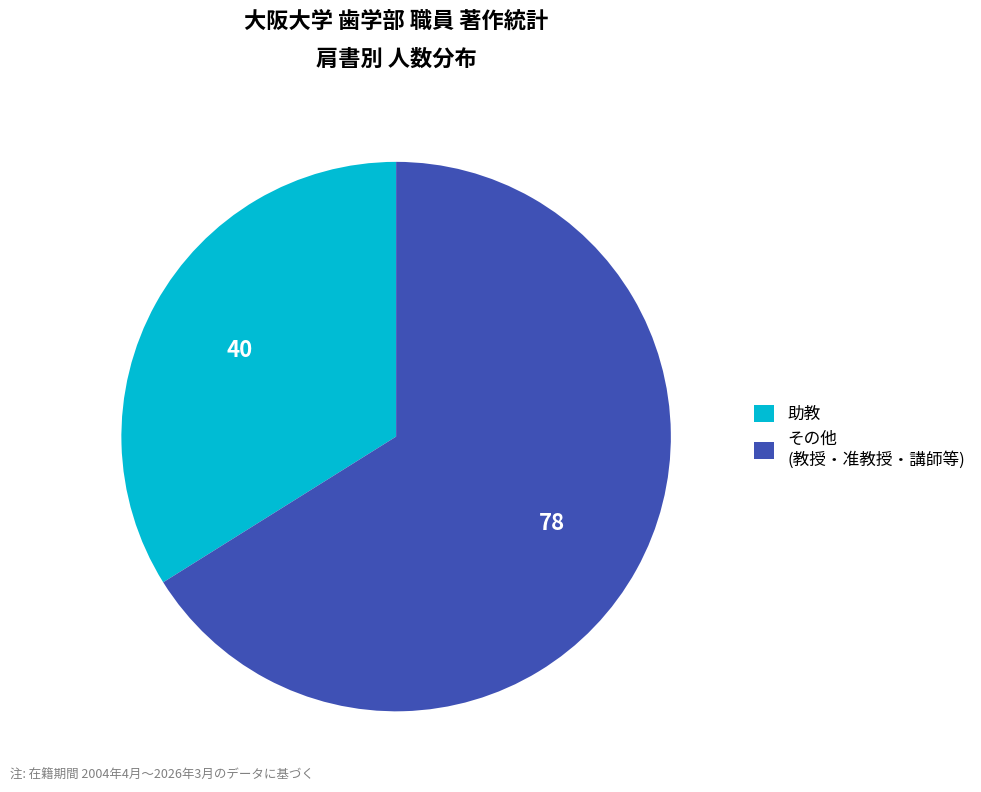

Do 助教 and その他 (教授・准教授・講師等) together represent more than half of the pie?

Yes